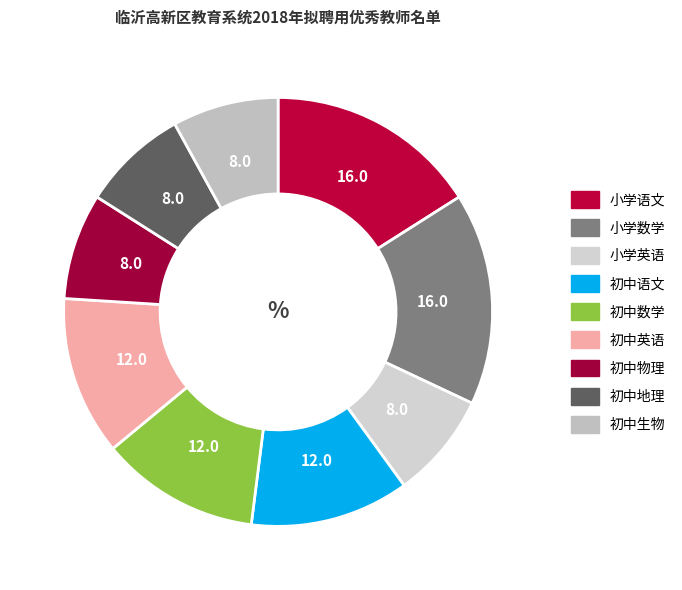

Which has a higher value, 初中英语 or 初中语文?

初中英语